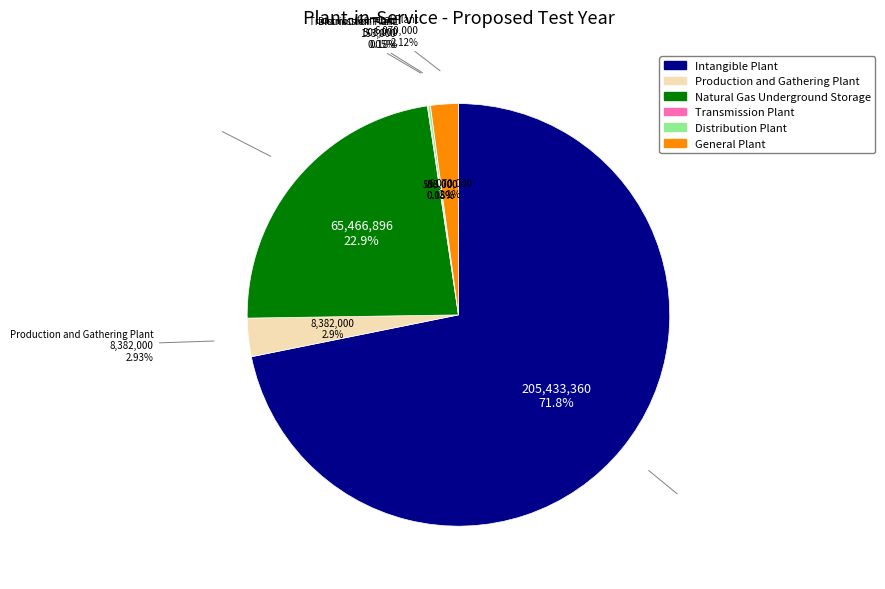

Rank the categories by value from lowest to highest.

Transmission Plant, Distribution Plant, General Plant, Production and Gathering Plant, Natural Gas Underground Storage, Intangible Plant